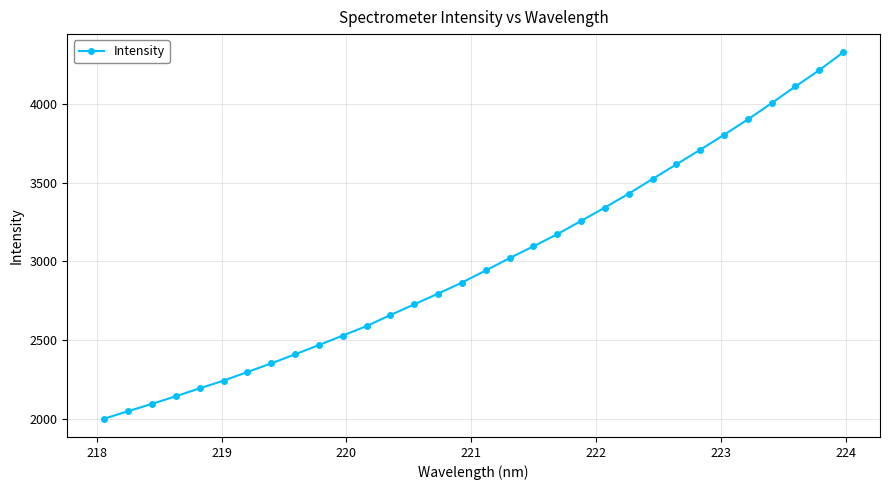

What is the greatest value displayed?

4327.3